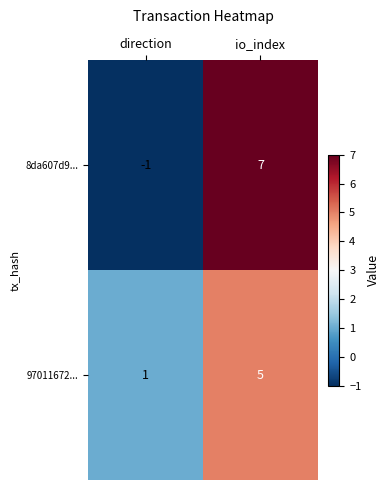

At which category does the chart reach its minimum across all series?

direction